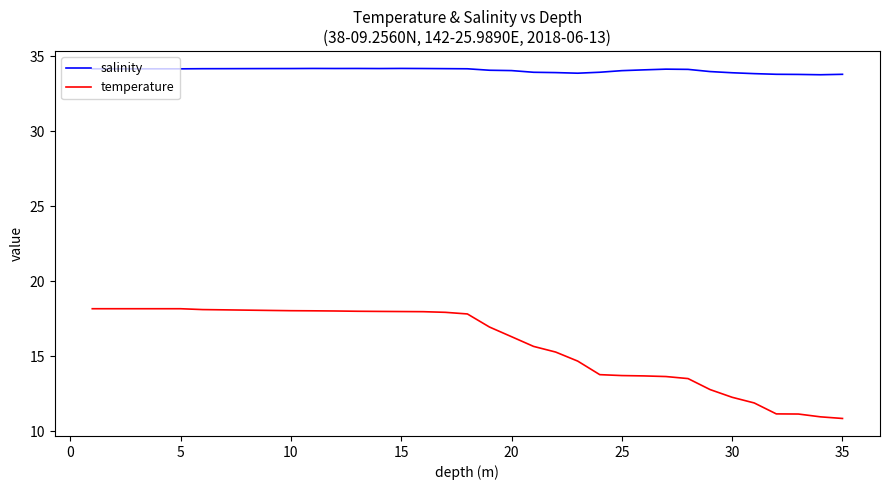

Rank the series by their maximum value, from lowest to highest.

temperature, salinity